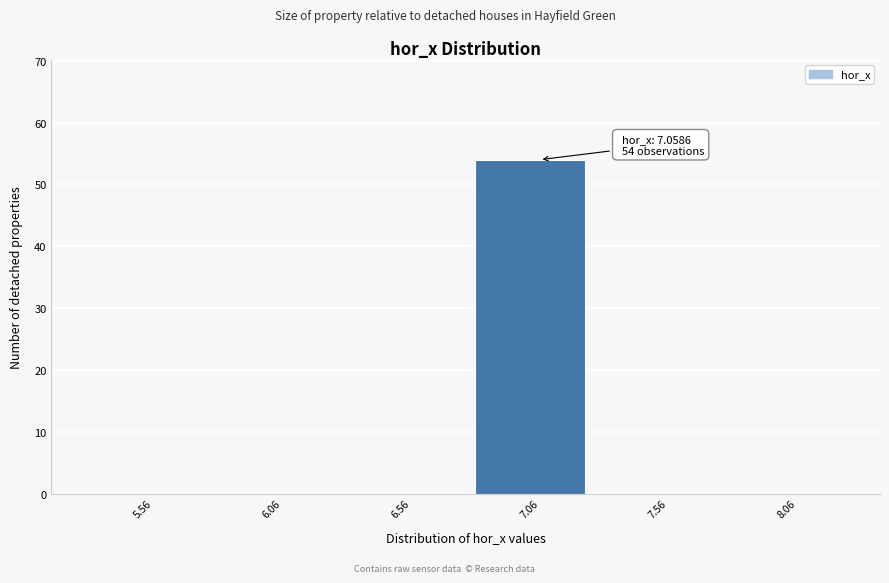

Reading left to right, what are all the values shown in this chart?

5.56=0	6.06=0	6.56=0	7.06=54	7.56=0	8.06=0